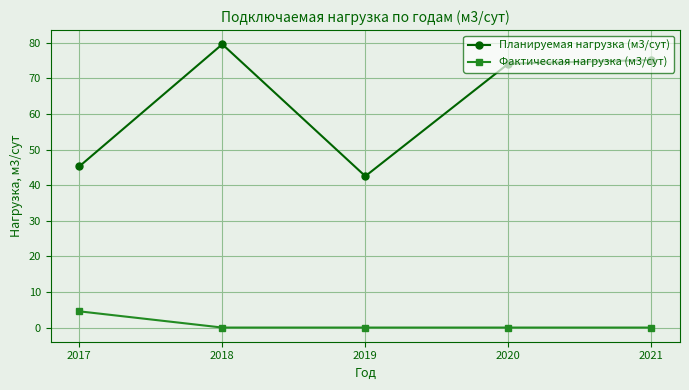

True or false: Планируемая нагрузка (м3/сут) and Фактическая нагрузка (м3/сут) cross at least once.

False